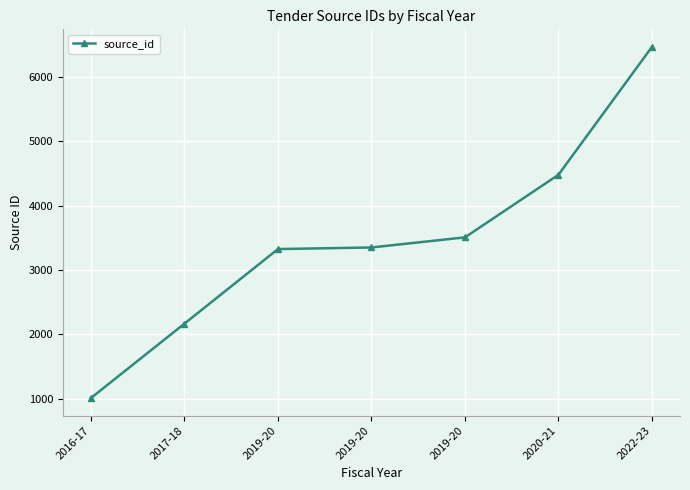

Where does the data first go above 3350?

2019-20